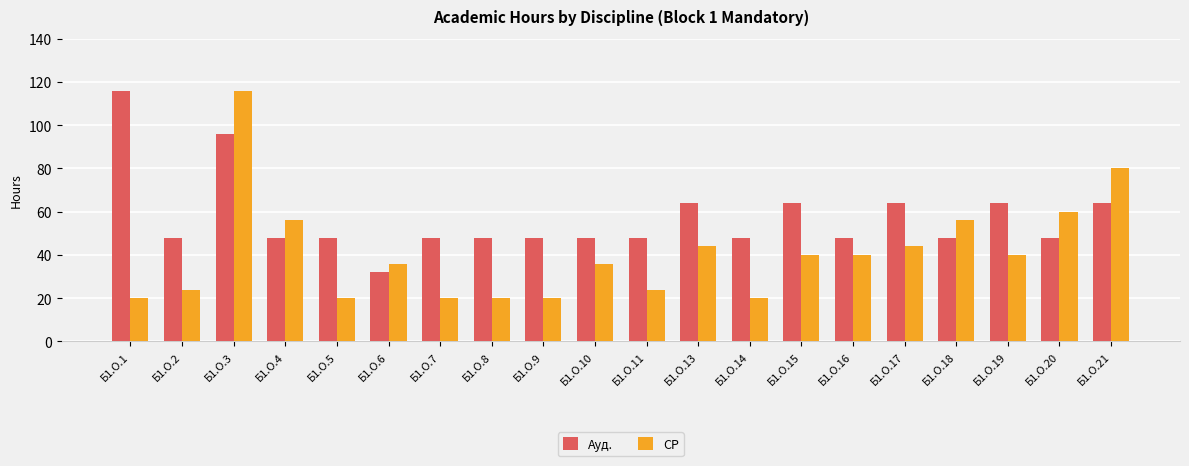

At which label does СР first exceed 40?

Б1.О.3